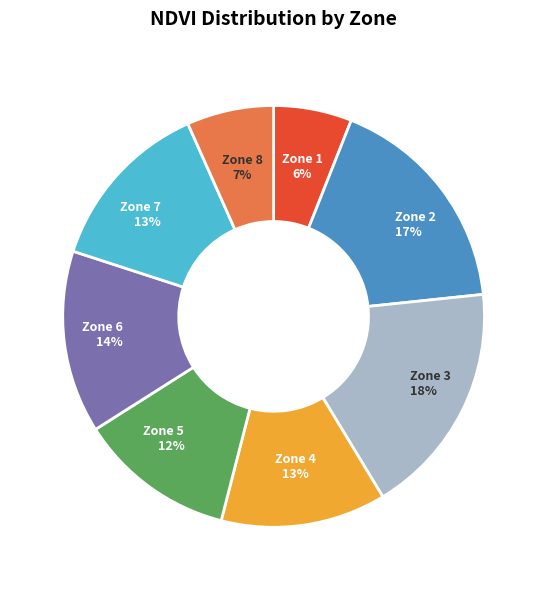

How many slices are in this pie chart?

8